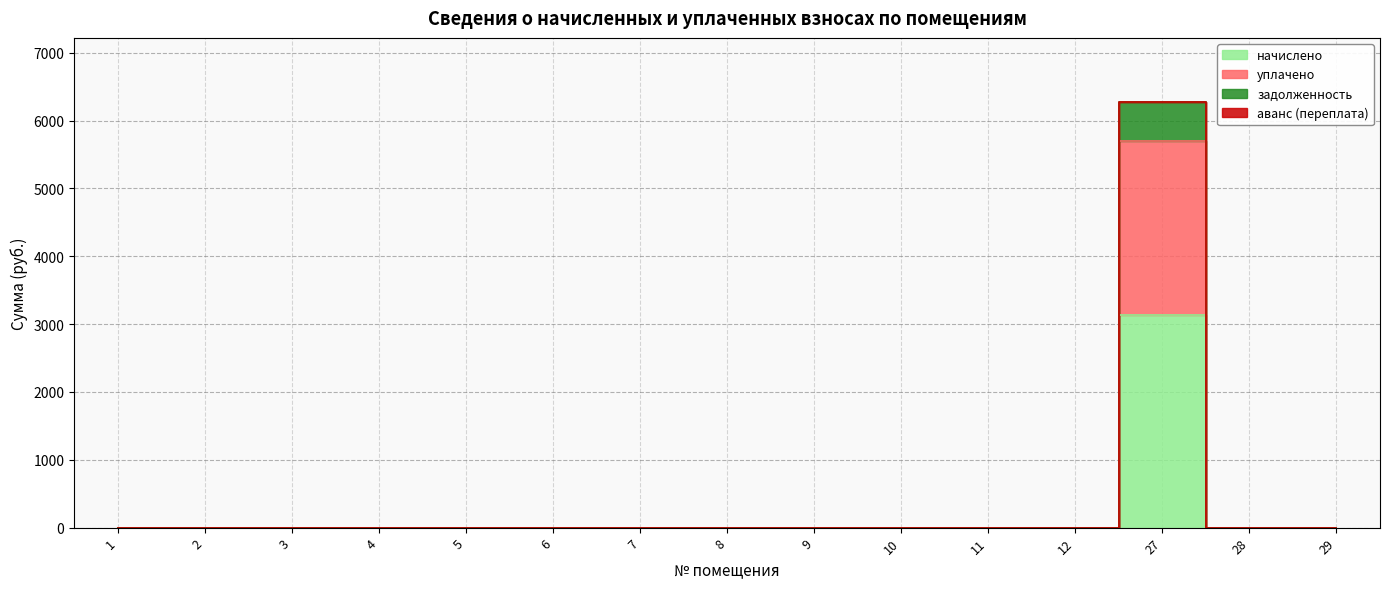

True or false: уплачено and задолженность cross at least once.

False